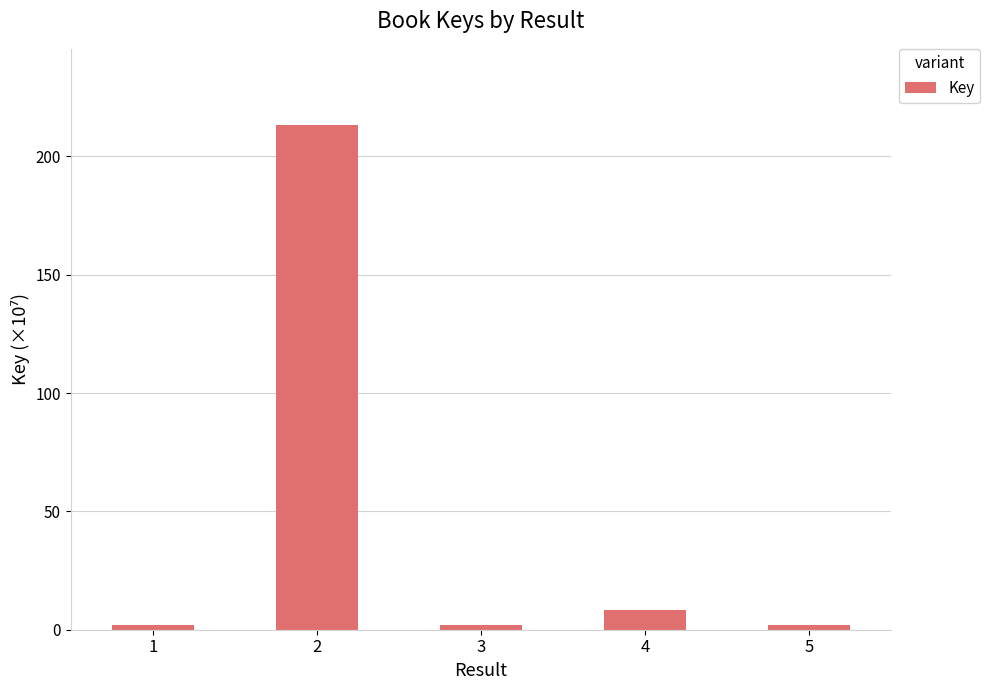

The value at 2 is 57.1. True or false?

False